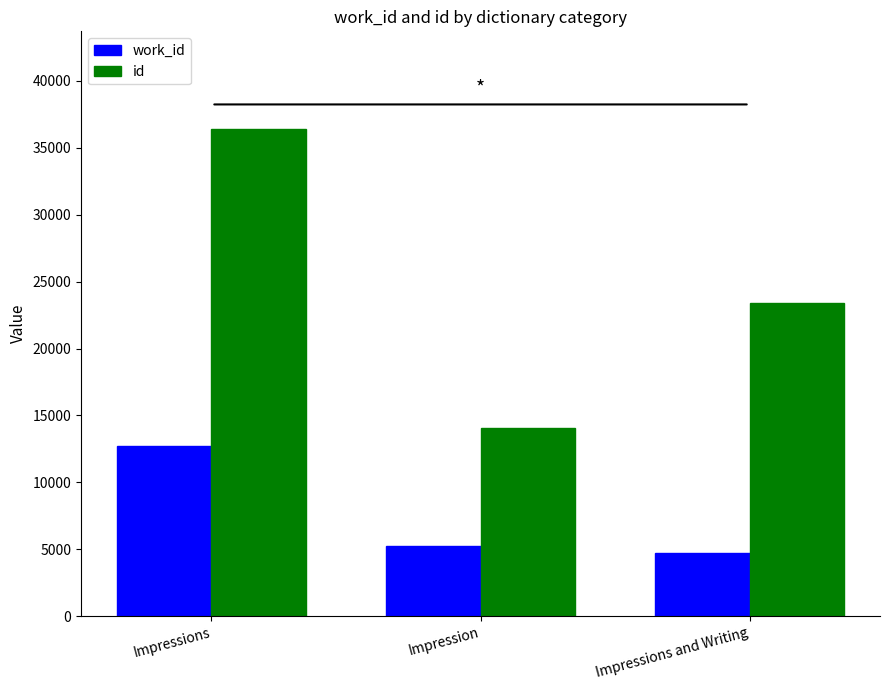

Which series changed the most between Impression and Impressions and Writing?

id